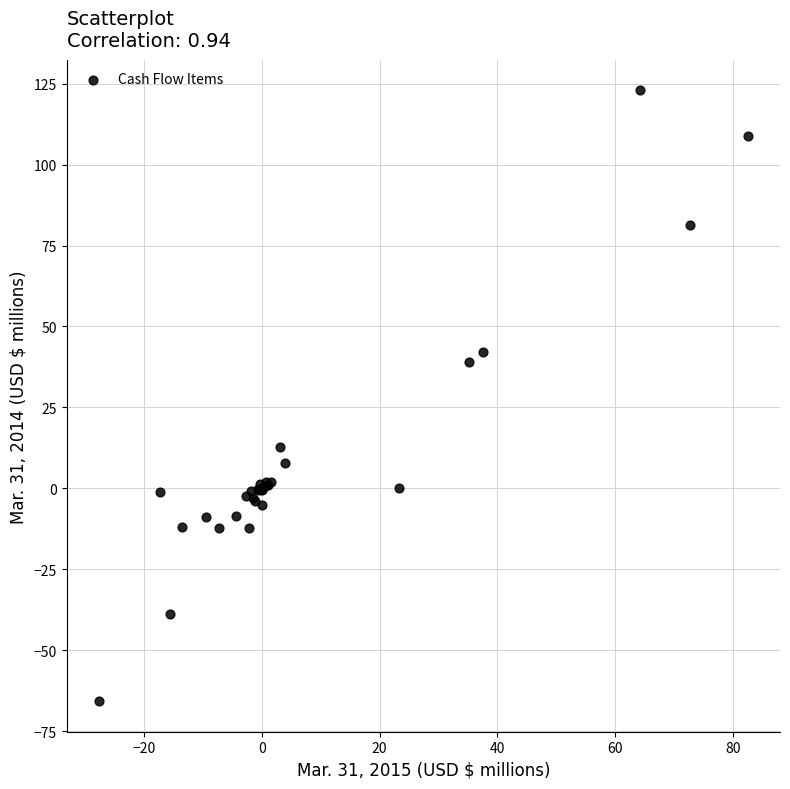

What Y value in the scatter plot is closest to 28?

39.1